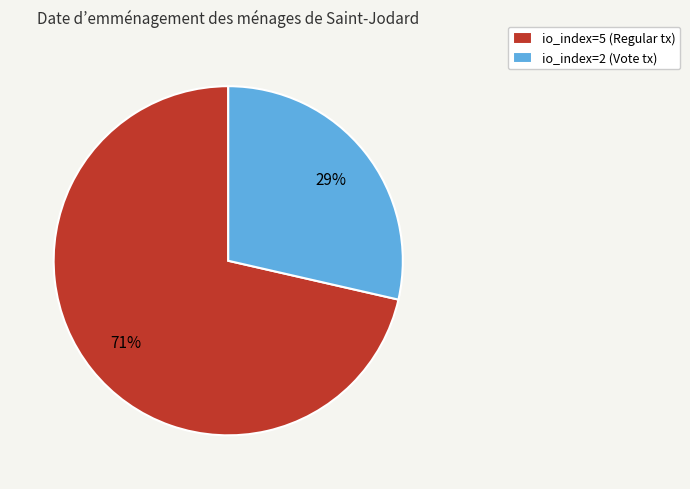

To the nearest percent, what is the combined percentage of io_index=2 and io_index=5?

100%